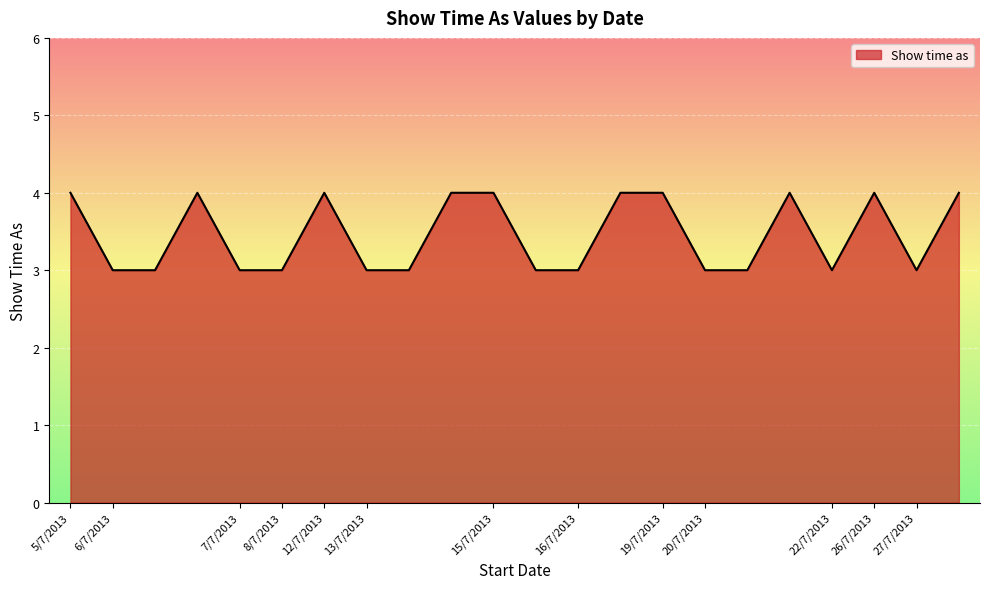

What is the smallest value displayed?

3